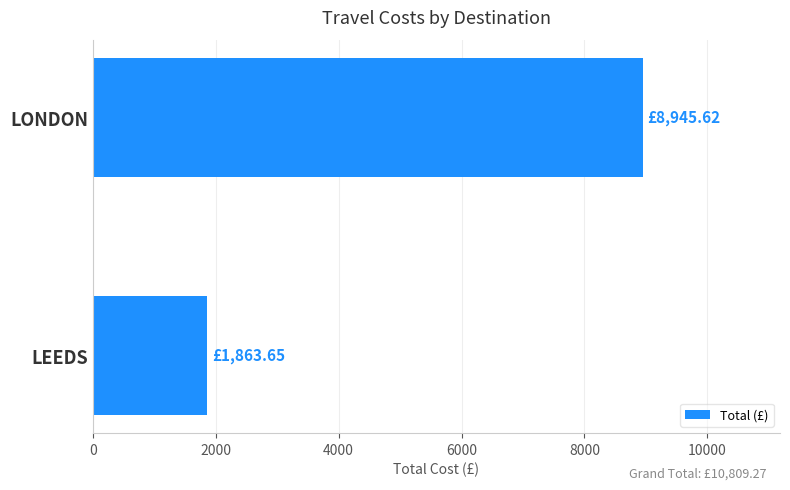

Where is the data nearest to the value 5404?

LEEDS